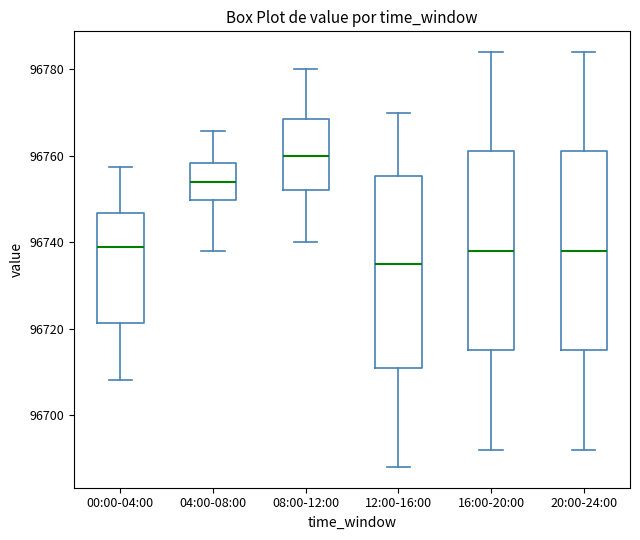

Which box's median line is the lowest?

12:00-16:00